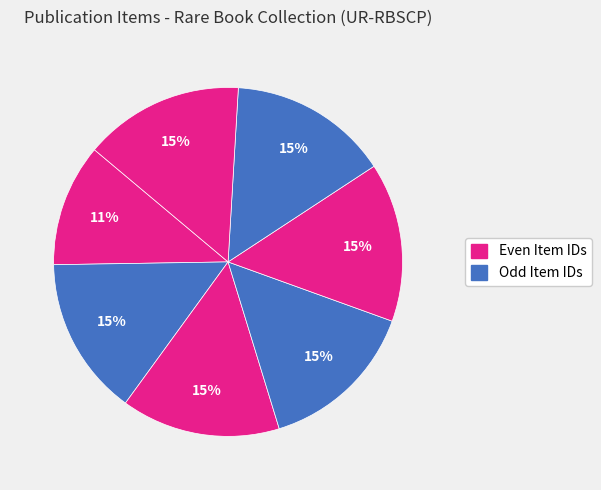

How many slices are in this pie chart?

7